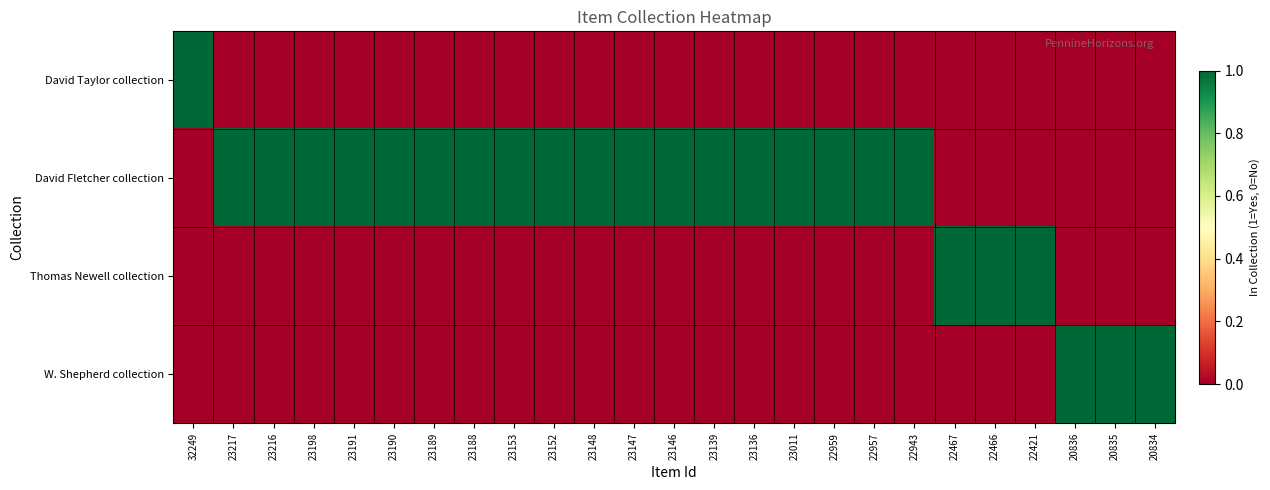

At which category is the sum across all series the highest?

32249